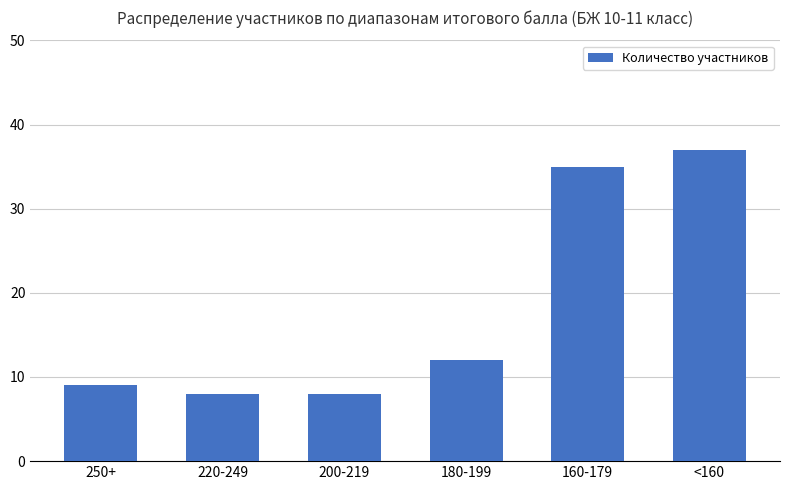

Between <160 and 180-199, which is larger?

<160